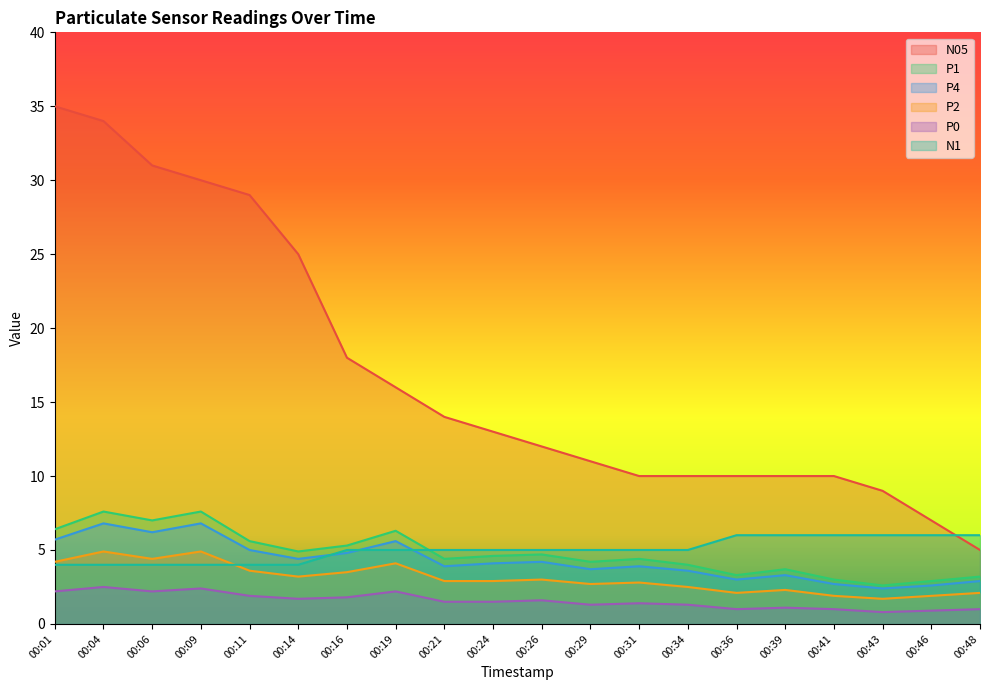

What is the sum of the N05 values at 00:21 and 00:48?

19.0